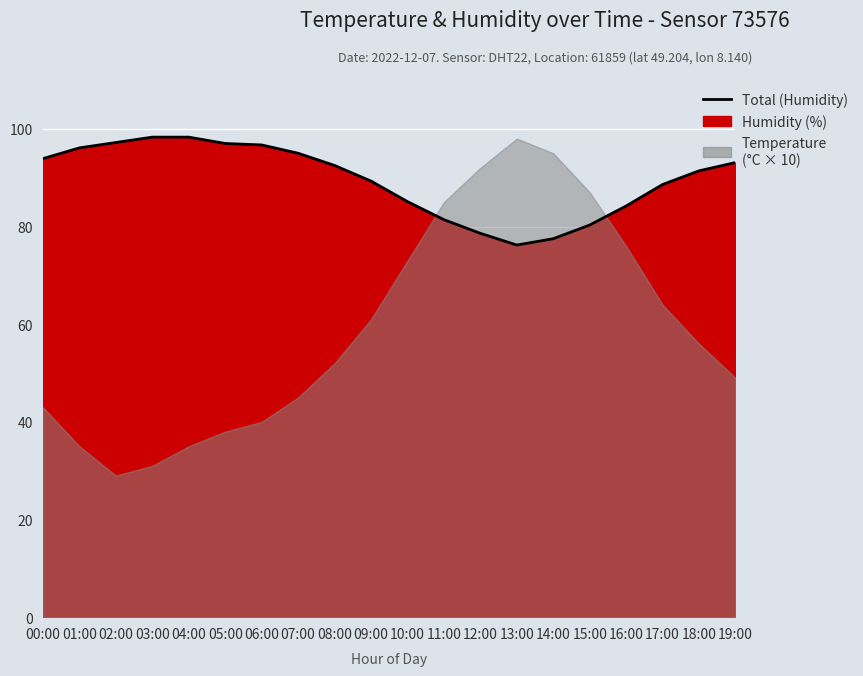

What is the smallest value displayed?

76.2